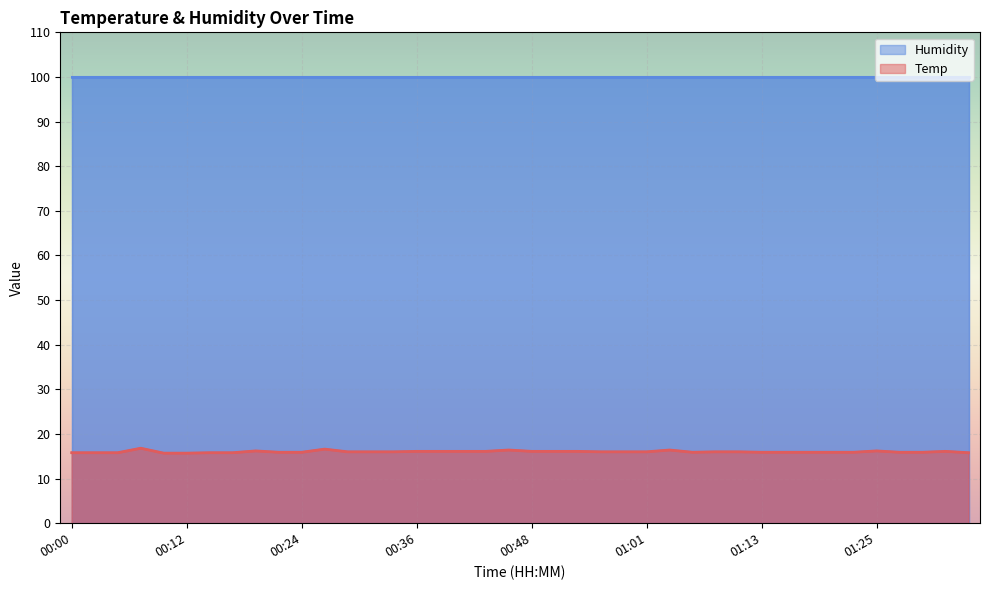

What is the average value?

16.0